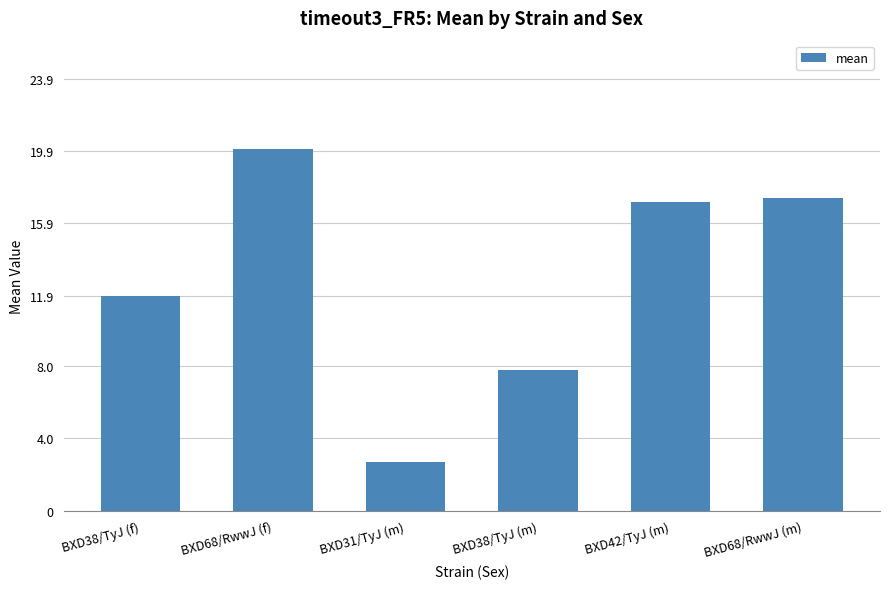

How many data points are less than 17?

3